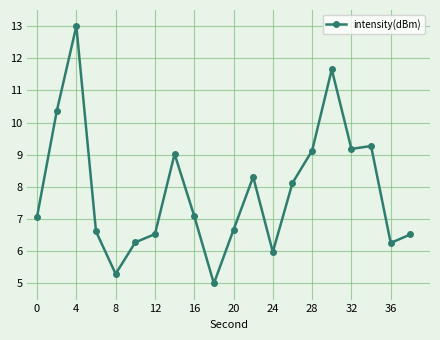

What is the value of the 6th point from the left?

6.3